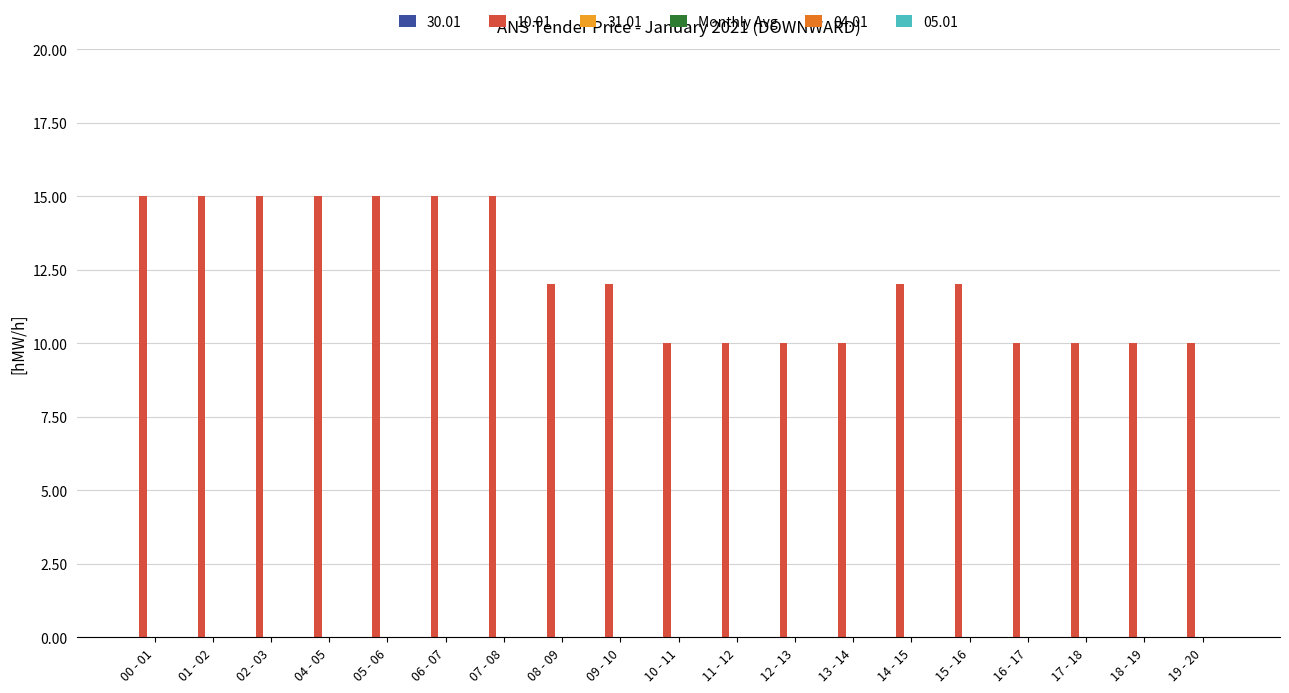

What is the smallest value displayed?

10